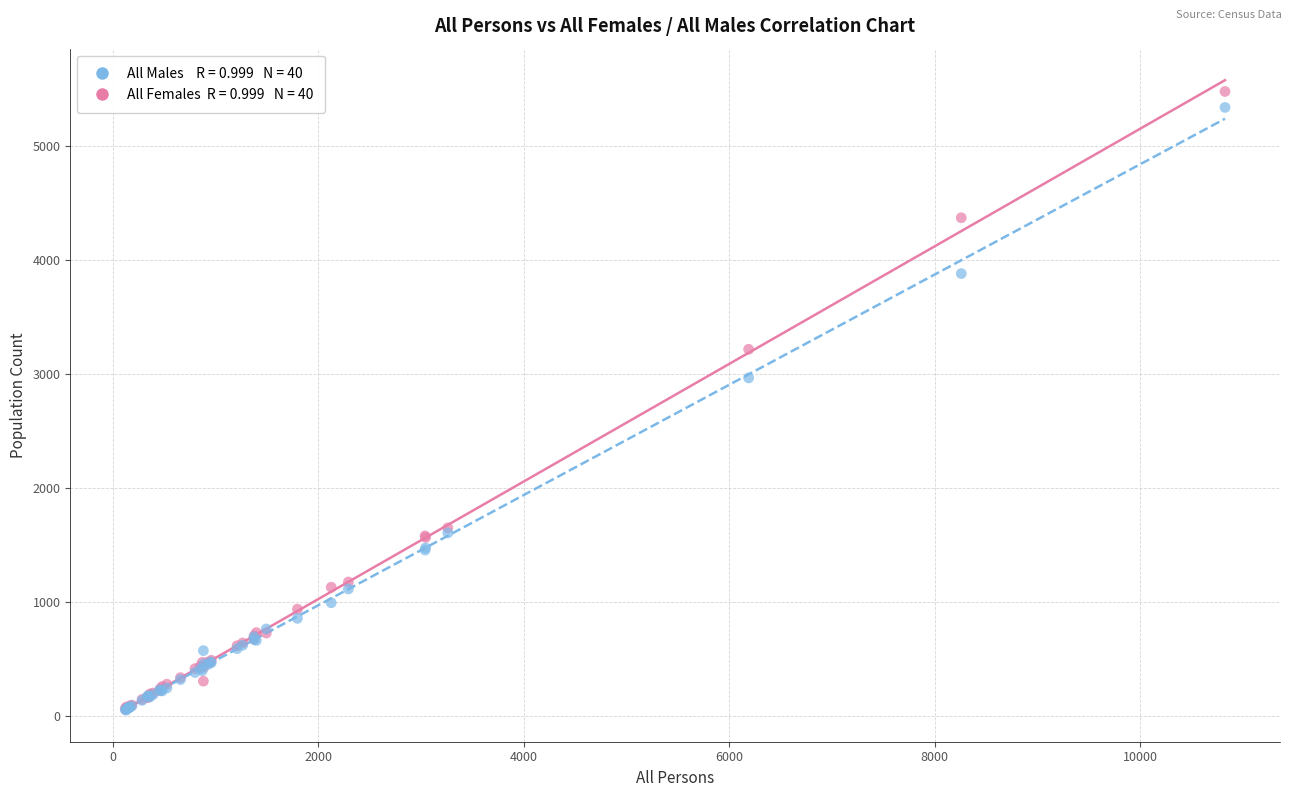

Across all series, what Y value is closest to 2767?

2969